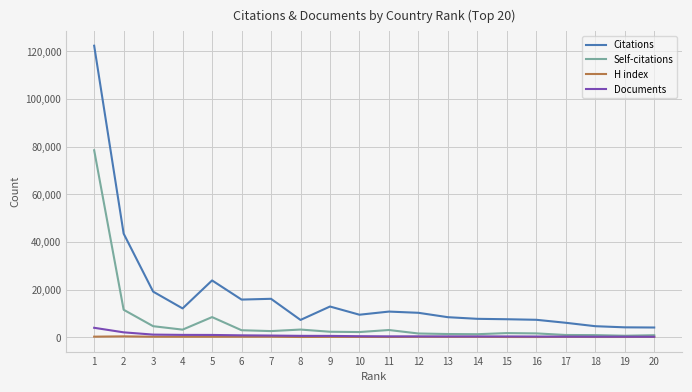

Is it true that H index equals 388 at 2?

True